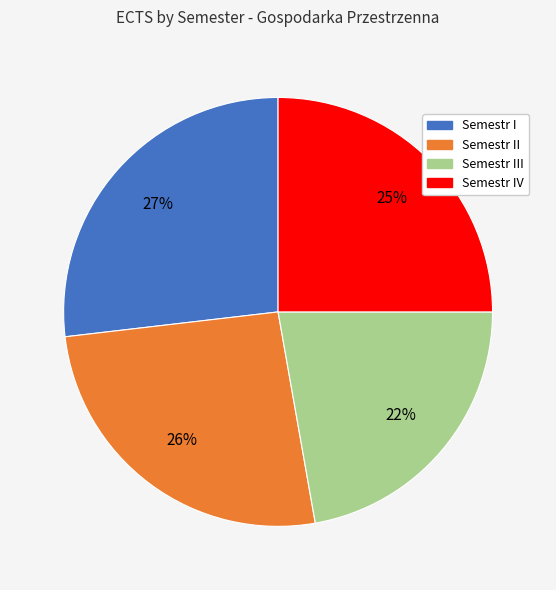

Is there any slice that represents more than half of the pie?

No